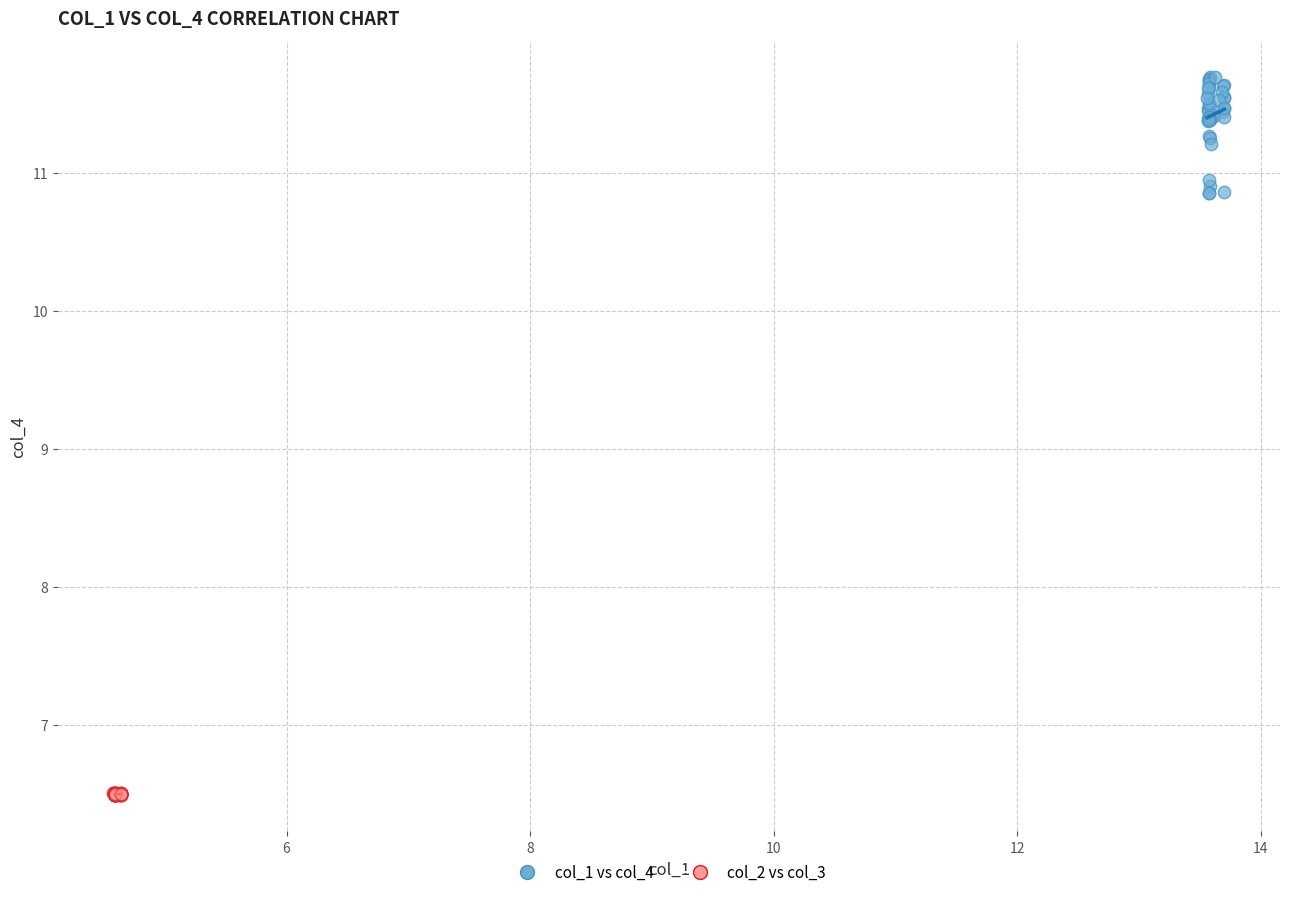

Which series reaches the maximum Y coordinate?

col_1 vs col_4